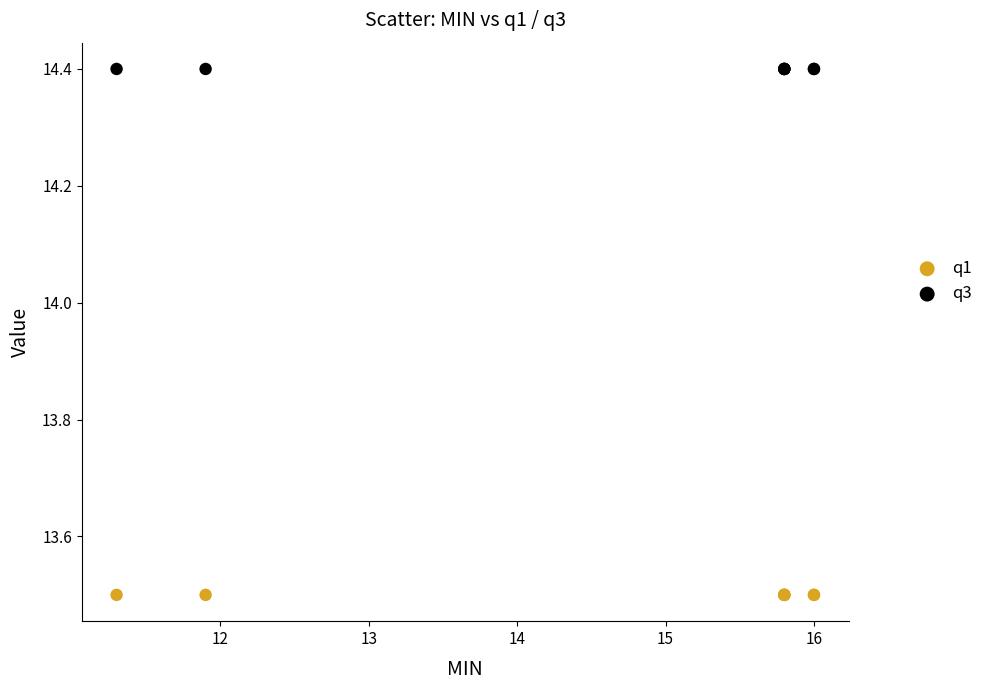

Which series reaches the minimum Y coordinate?

q1